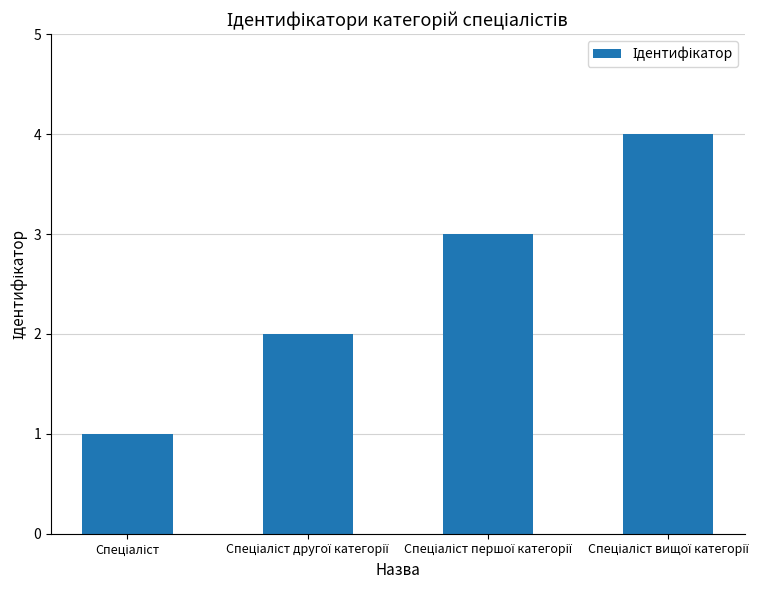

What is the difference between the maximum and minimum values?

3